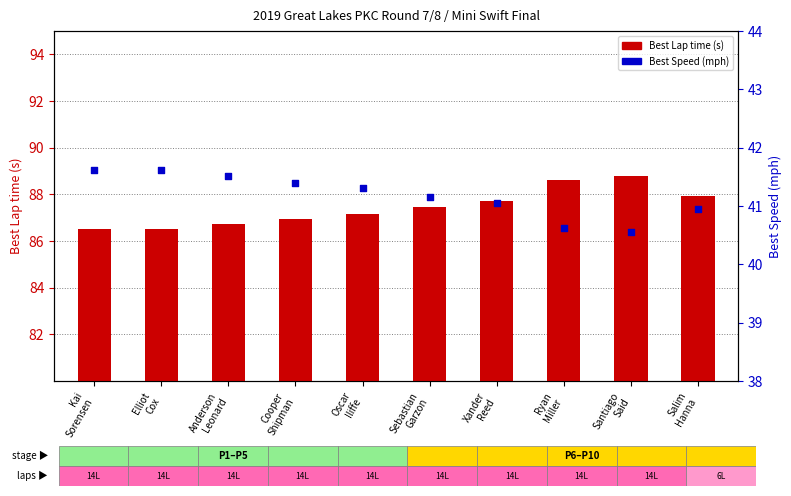

At how many categories does at least one series exceed 47?

10